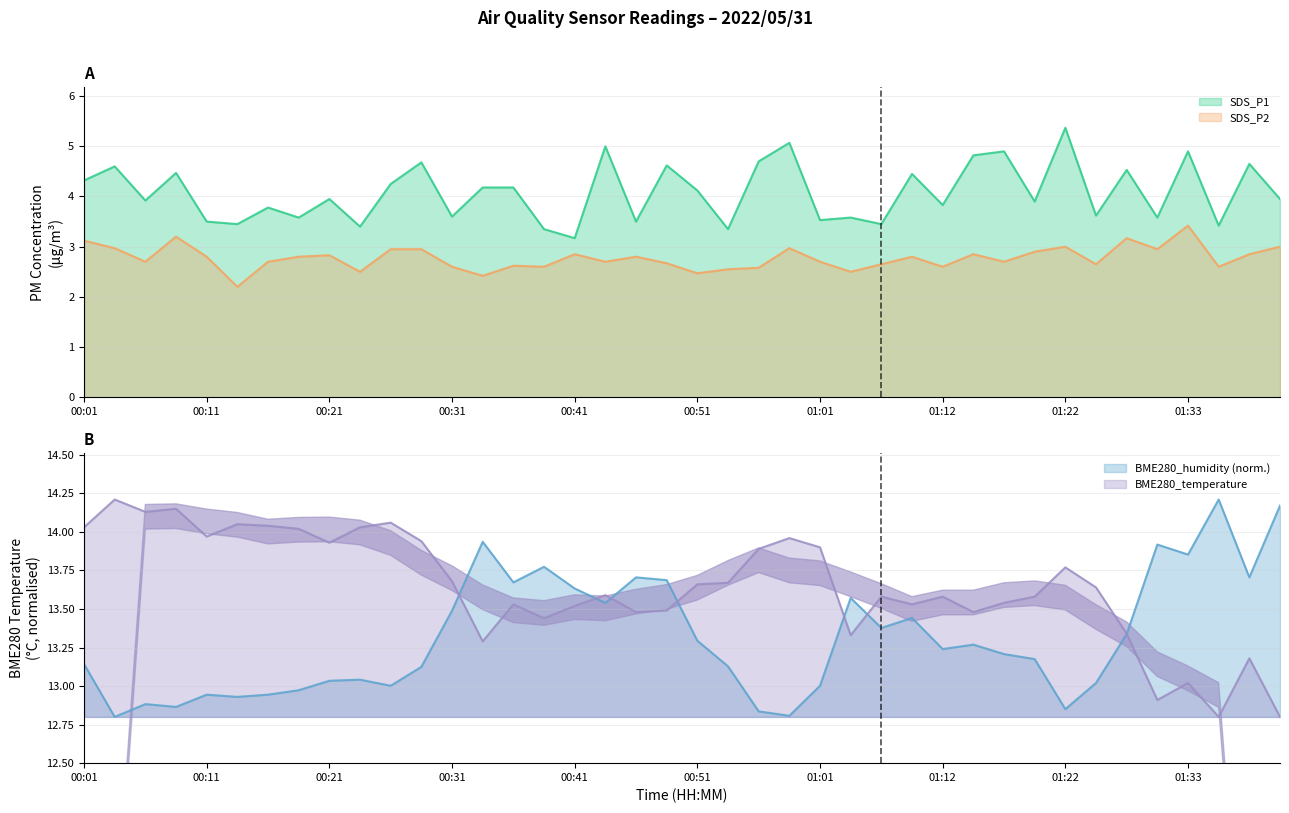

Which series changed the most between 00:26 and 01:04?

BME280_temperature